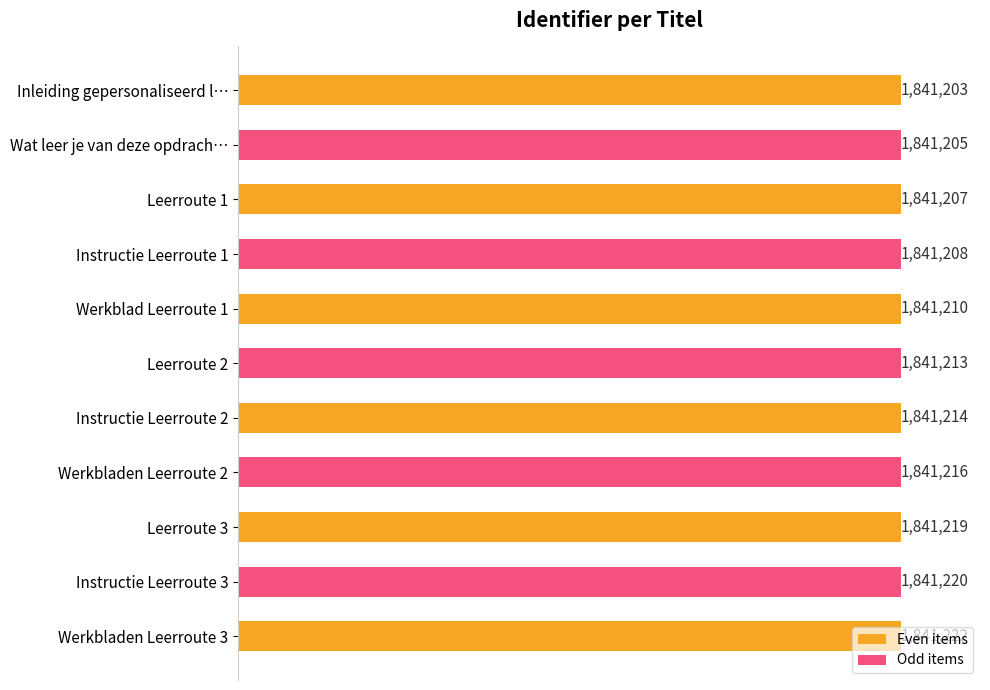

What is the difference between the maximum and minimum values?

19